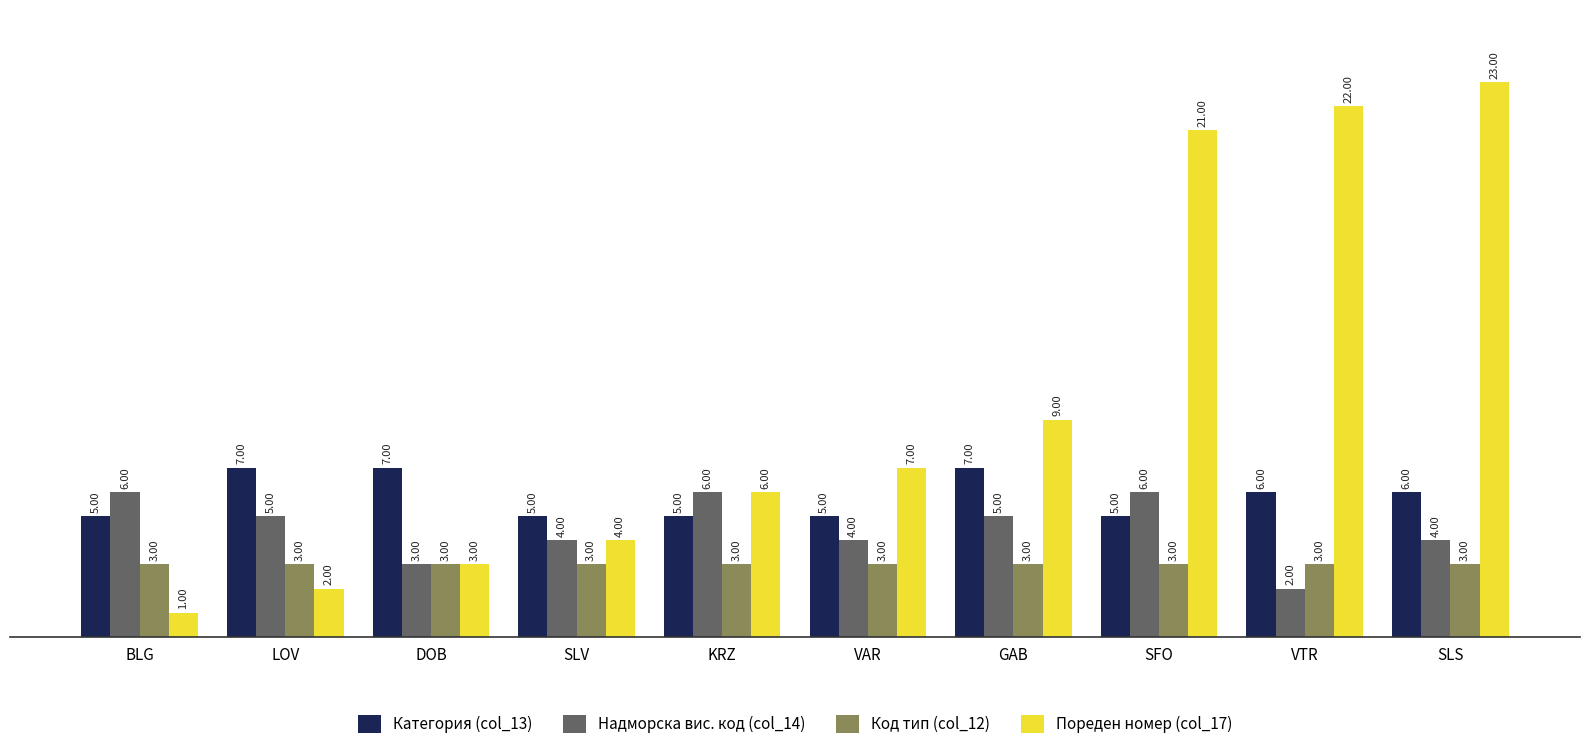

Where does the Категория (col_13) series first go above 6?

LOV